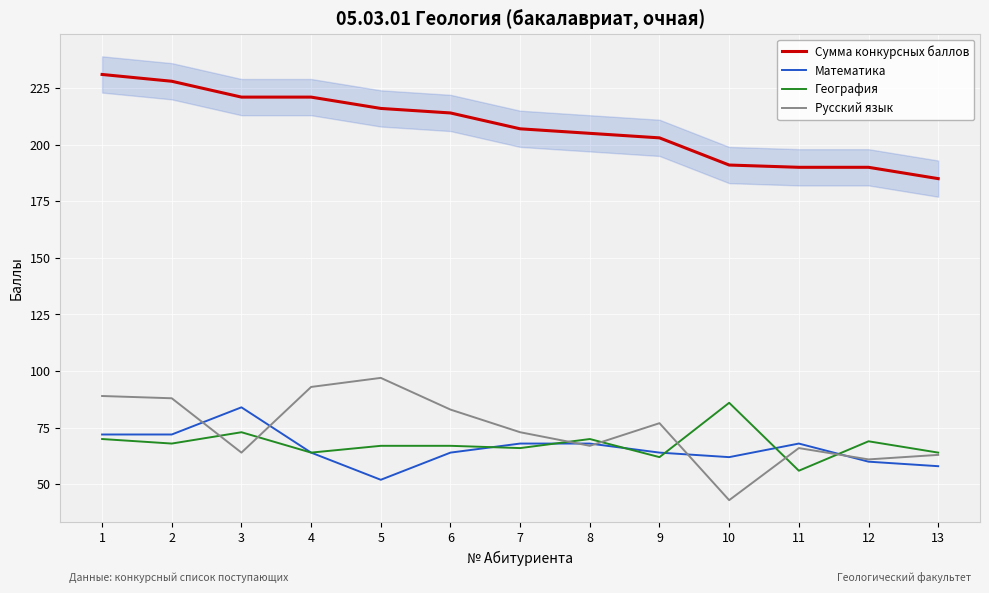

How many lines are shown in the chart?

4